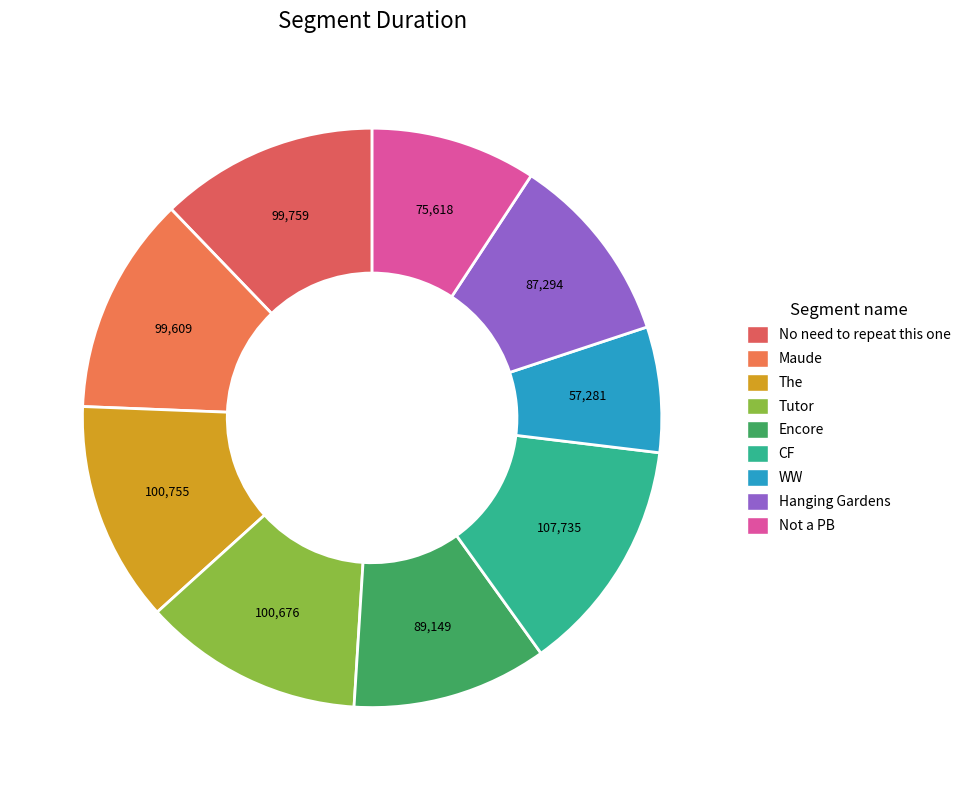

Does Encore account for over 50% of the chart?

No